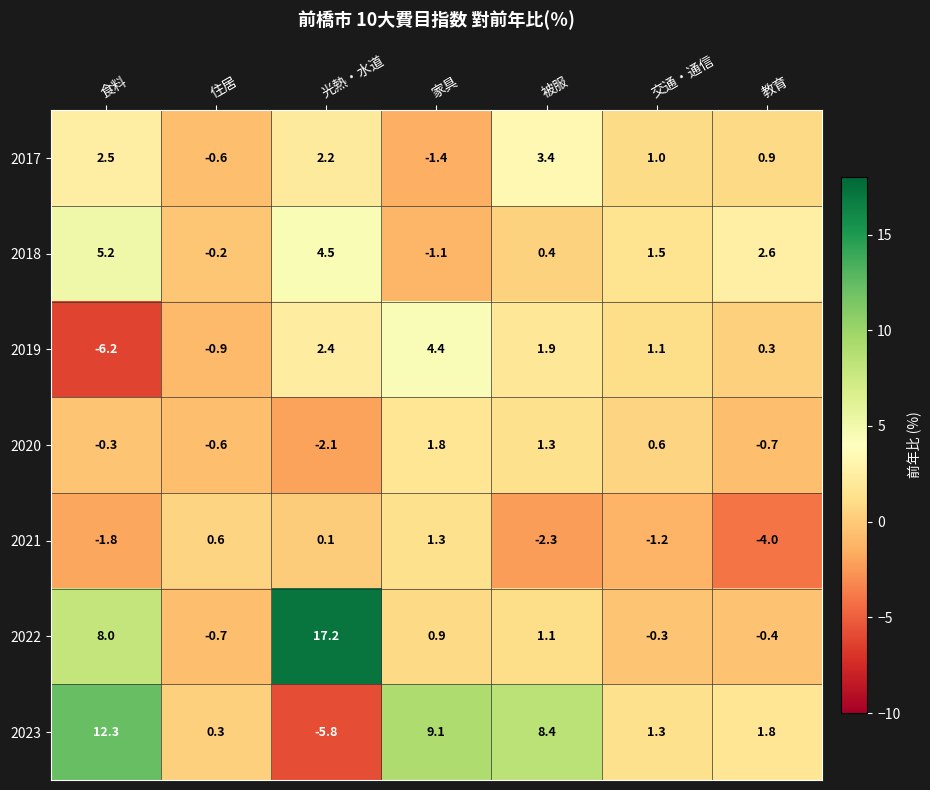

Where does the 2019 series first go above 1?

光熱・水道